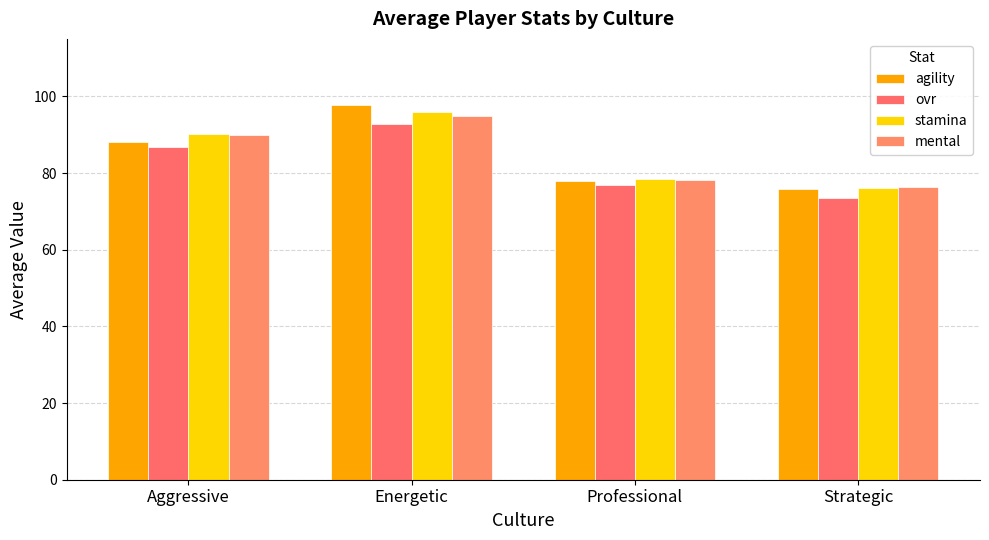

At which label does stamina first exceed 90?

Aggressive